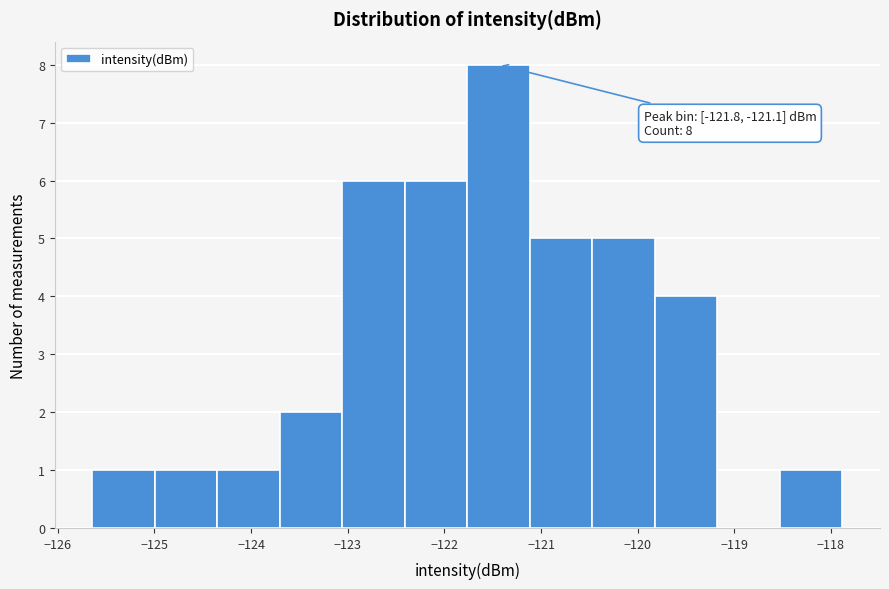

Which range on the x-axis has the tallest bar?

-121.8 to -121.1